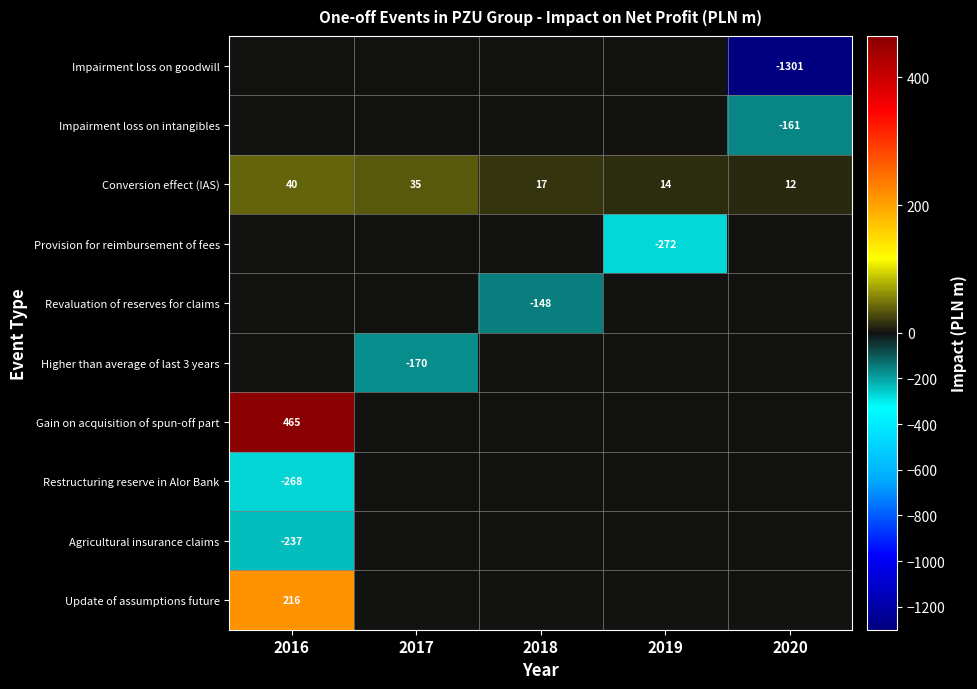

True or false: Conversion effect (IAS) has a value of 21 at 2019.

False